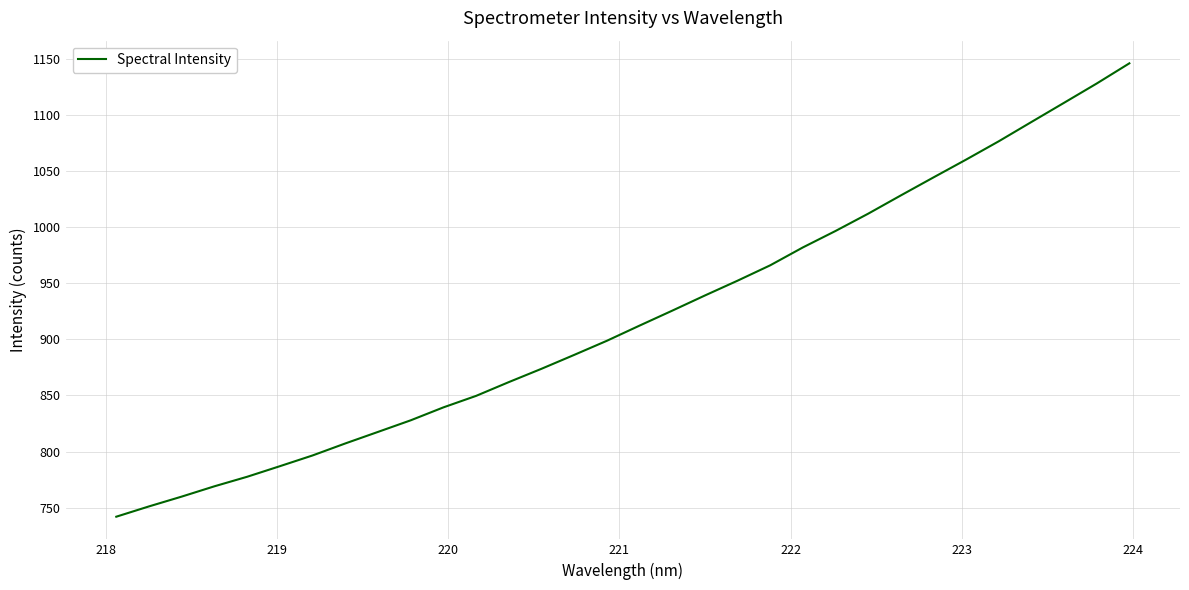

What is the difference between the maximum and minimum values?

404.0